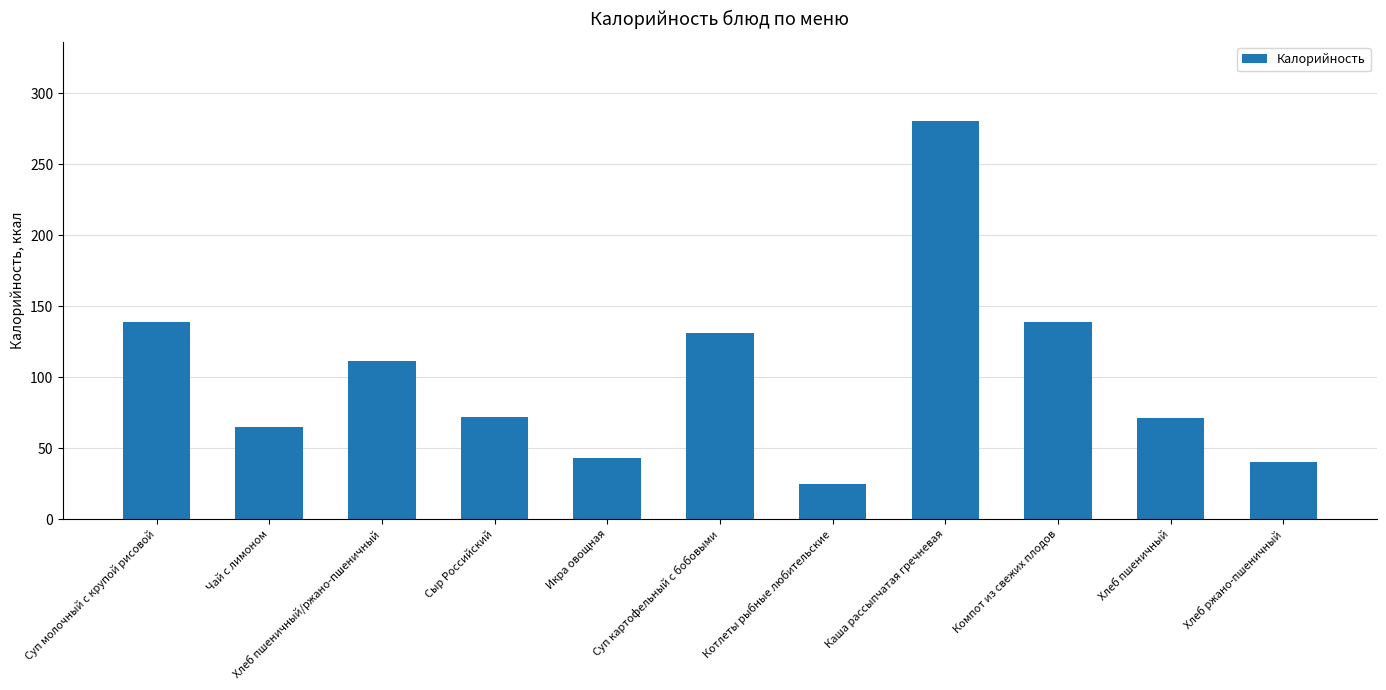

What is the difference between the values at Хлеб ржано-пшеничный and Суп молочный с крупой рисовой?

99